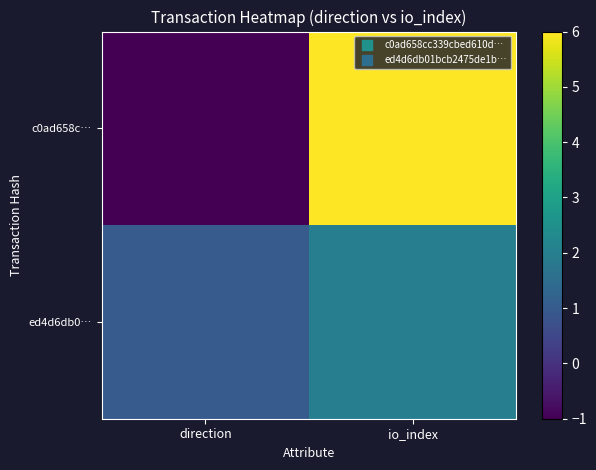

Which series changed the most between direction and io_index?

c0ad658c…